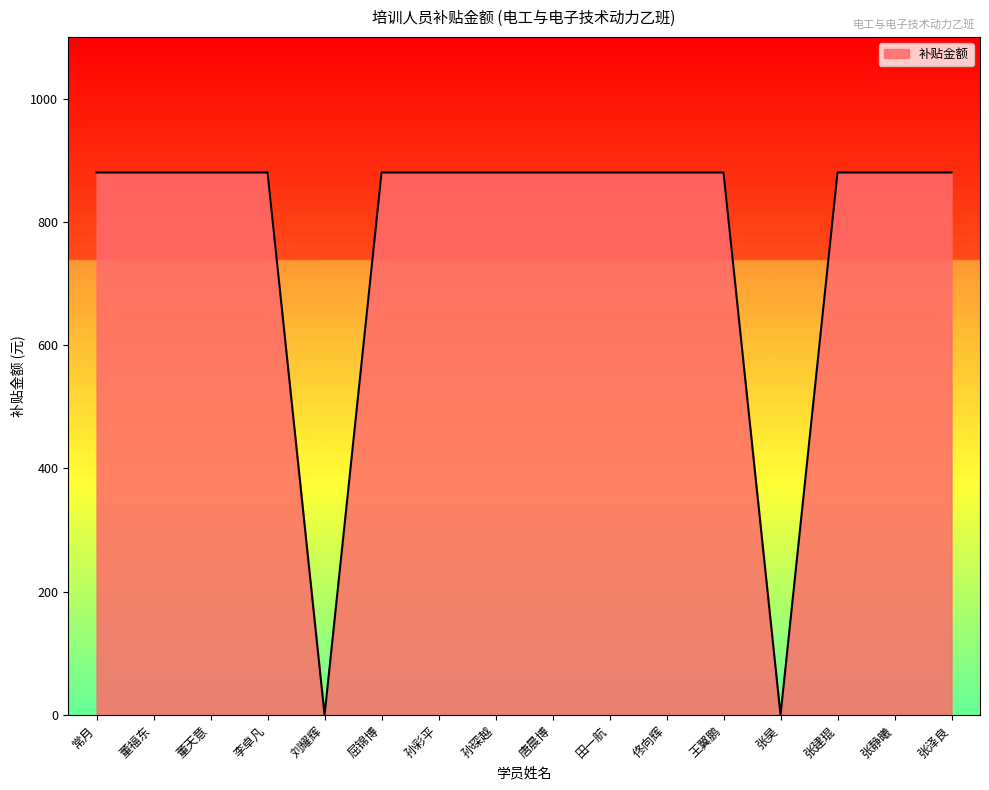

Is it true that the value at 李卓凡 is 880?

True